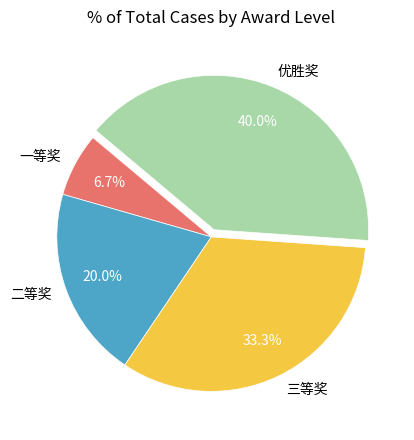

Count the number of slices in the pie.

4